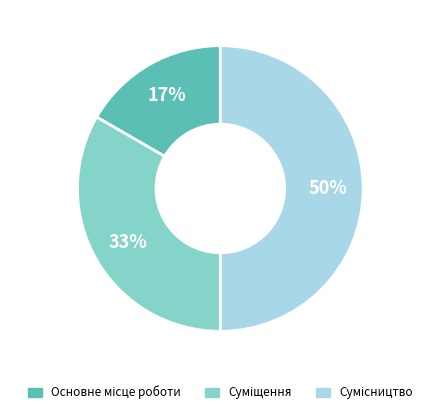

Count the number of slices in the pie.

3